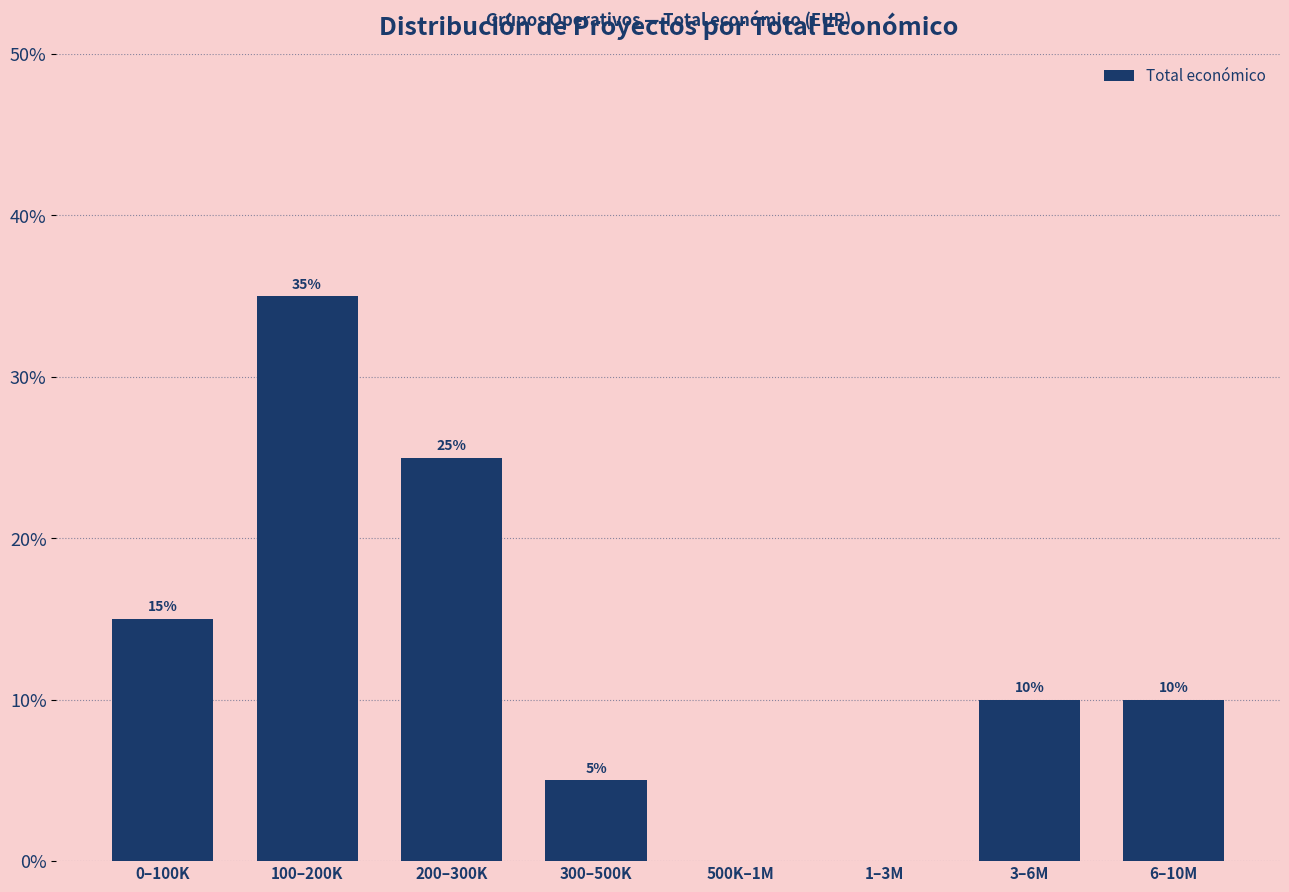

Reading left to right, list all the values displayed in this chart.

0–100K=15	100–200K=35	200–300K=25	300–500K=5	500K–1M=0	1–3M=0	3–6M=10	6–10M=10